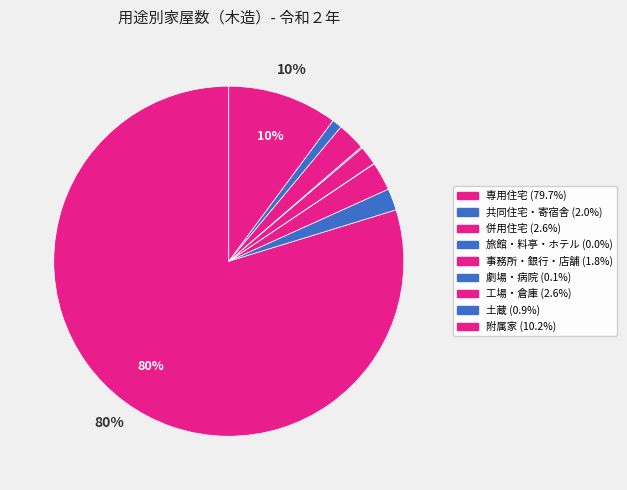

Between 共同住宅・寄宿舎 and 附属家, which is larger?

附属家